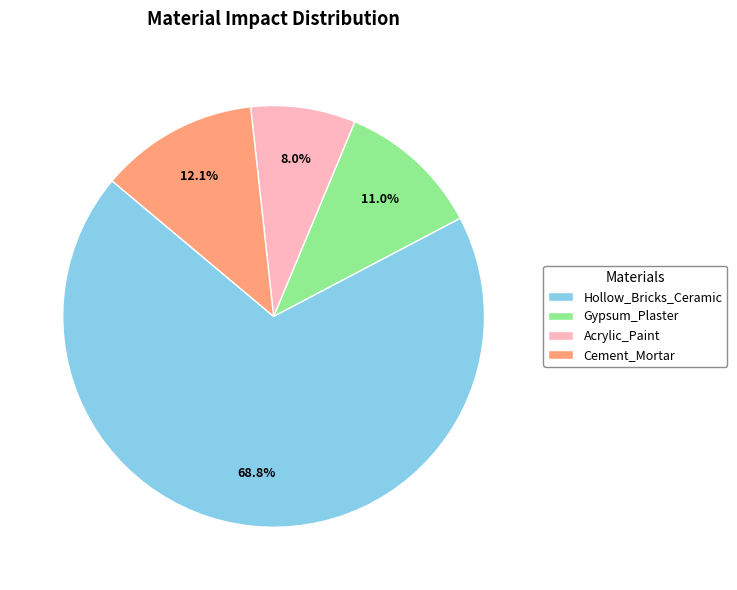

To the nearest percent, what is the average slice percentage?

25%